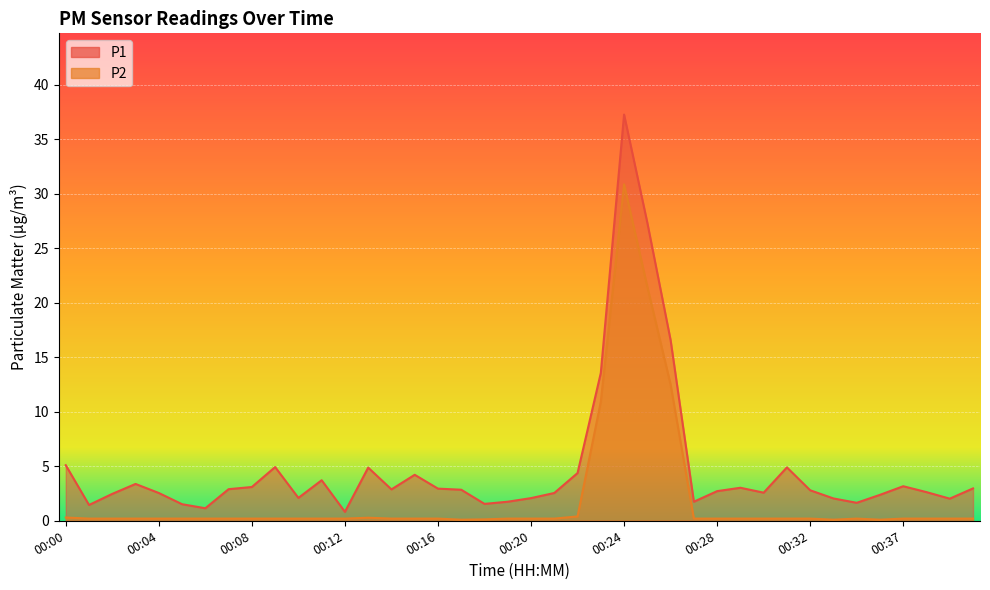

What is the value of the P1 point at the 37th from the left?

3.2